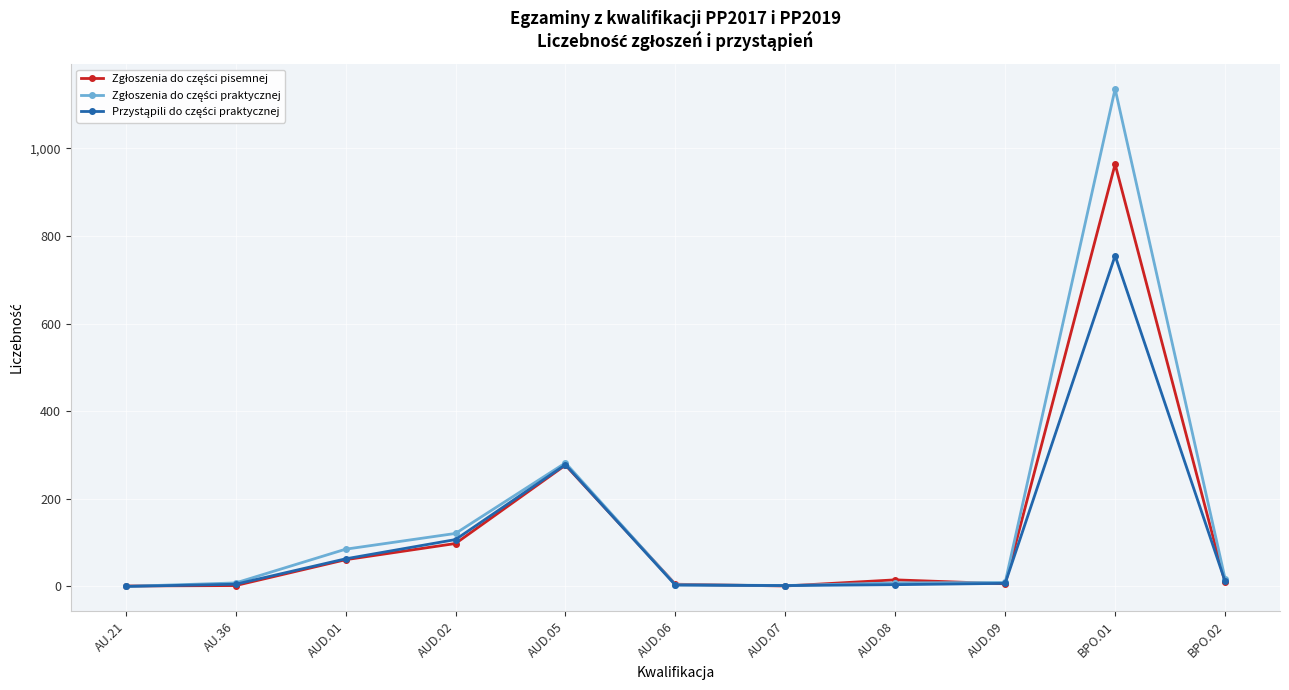

What is the greatest value displayed?

1136